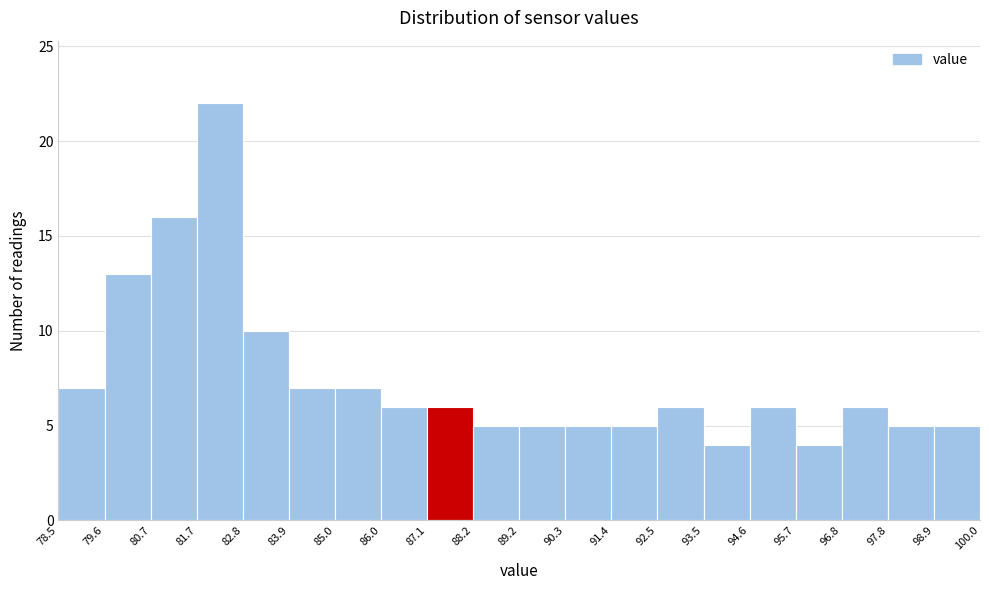

How tall is the bar that spans 89.2 to 90.3 on the x-axis? The values are not printed on the chart, so give them approximately, as read against the axis.

5